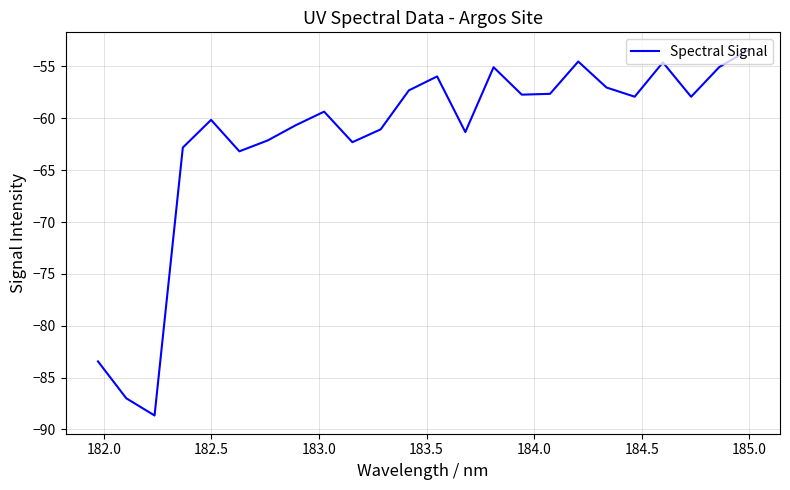

What is the difference between the maximum and minimum values?

35.2